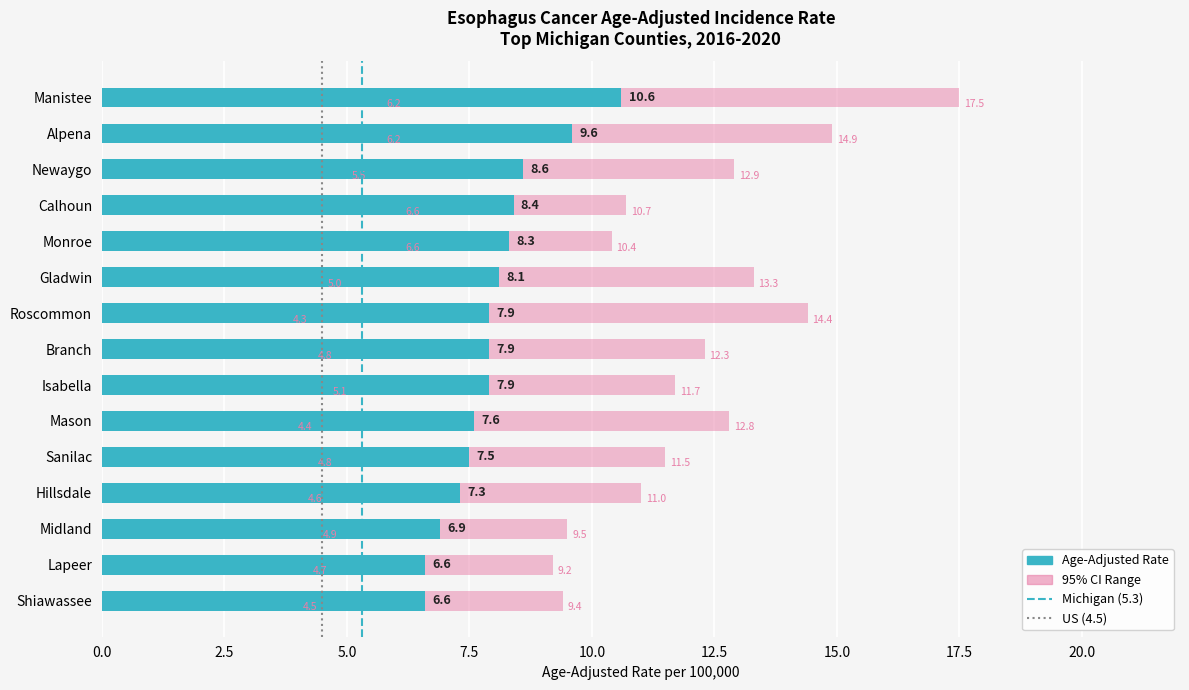

Reading left to right, transcribe all the data shown in this chart.

Rate: 10.6	9.6	8.6	8.4	8.3	8.1	7.9	7.9	7.9	7.6	7.5	7.3	6.9	6.6	6.6
Lower CI: 6.2	6.2	5.5	6.6	6.6	5.0	4.3	4.8	5.1	4.4	4.8	4.6	4.9	4.7	4.5
Upper CI: 17.5	14.9	12.9	10.7	10.4	13.3	14.4	12.3	11.7	12.8	11.5	11.0	9.5	9.2	9.4